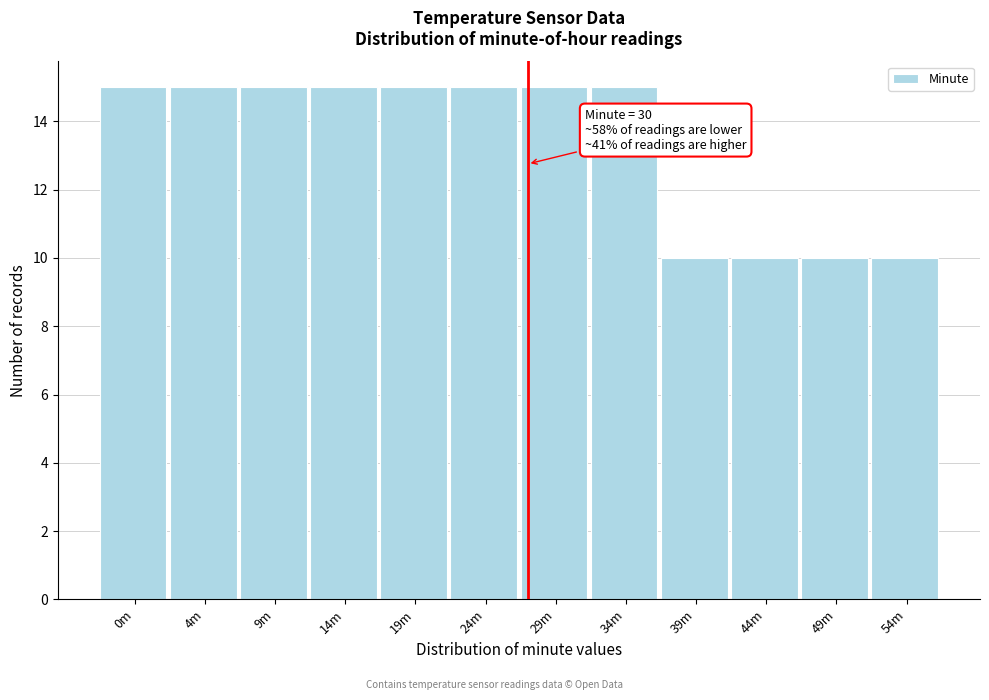

Reading right to left, transcribe all the data shown in this chart.

54m=10	49m=10	44m=10	39m=10	34m=15	29m=15	24m=15	19m=15	14m=15	9m=15	4m=15	0m=15